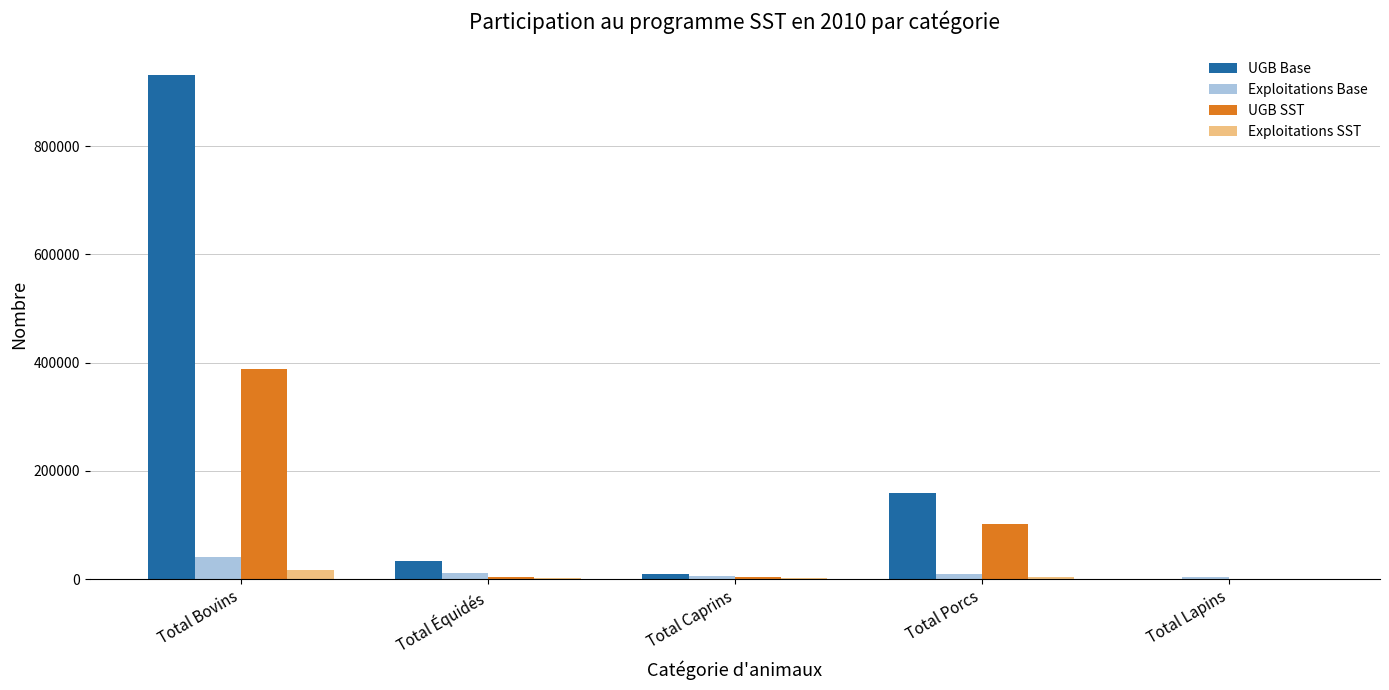

What is the spread (max minus min) of values at Total Lapins?

2735.0